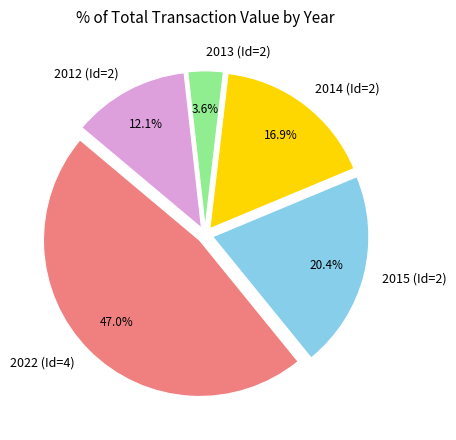

What is the largest slice in the pie chart?

2022 (Id=4)